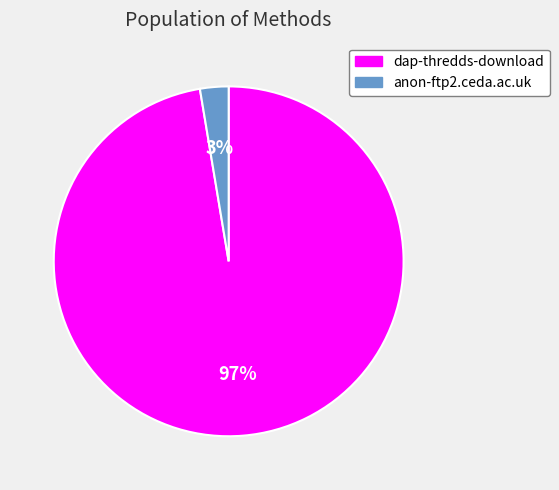

The anon-ftp2.ceda.ac.uk slice represents 3% of the pie. True or false?

True